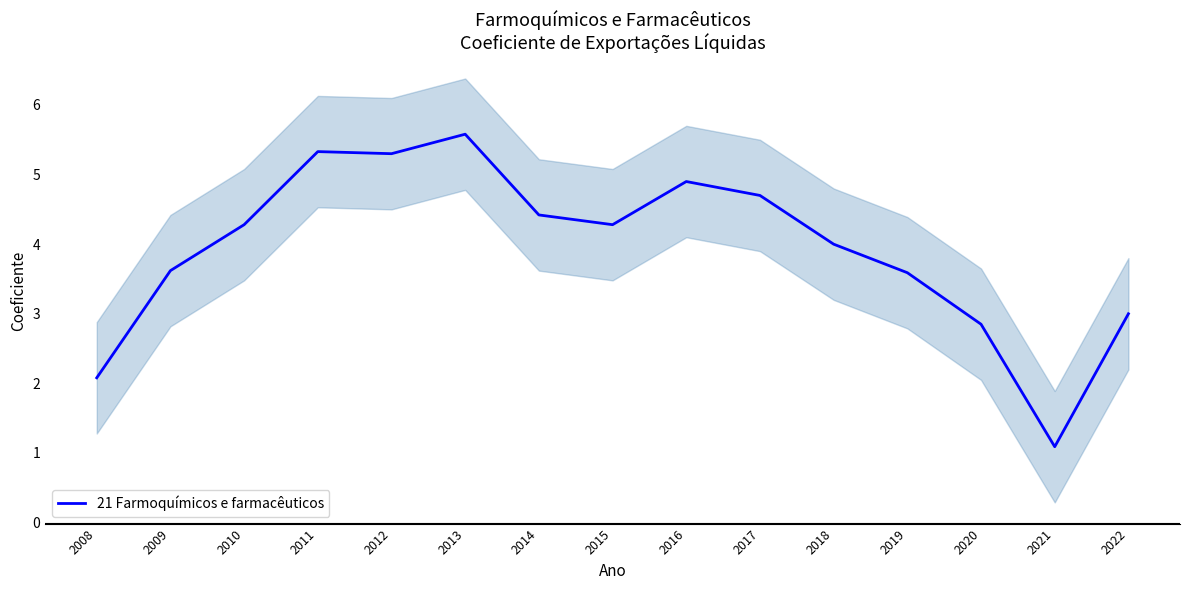

How many interior local peaks (higher than both neighbors) does the data have?

3